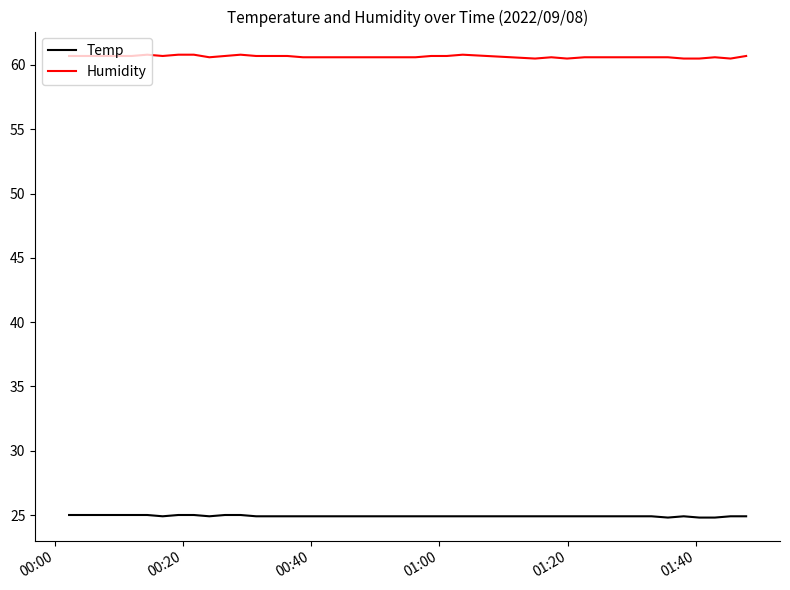

True or false: Humidity and Temp cross at least once.

False